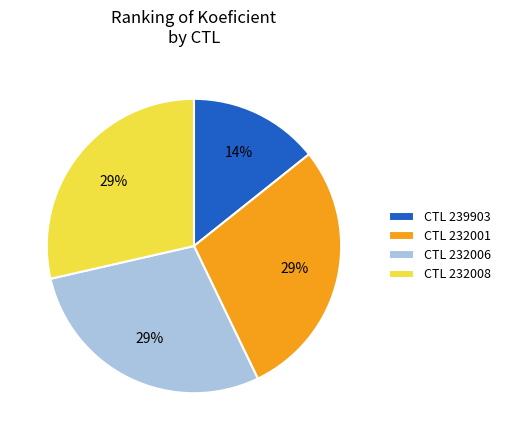

To the nearest percent, what is the average slice percentage?

25%